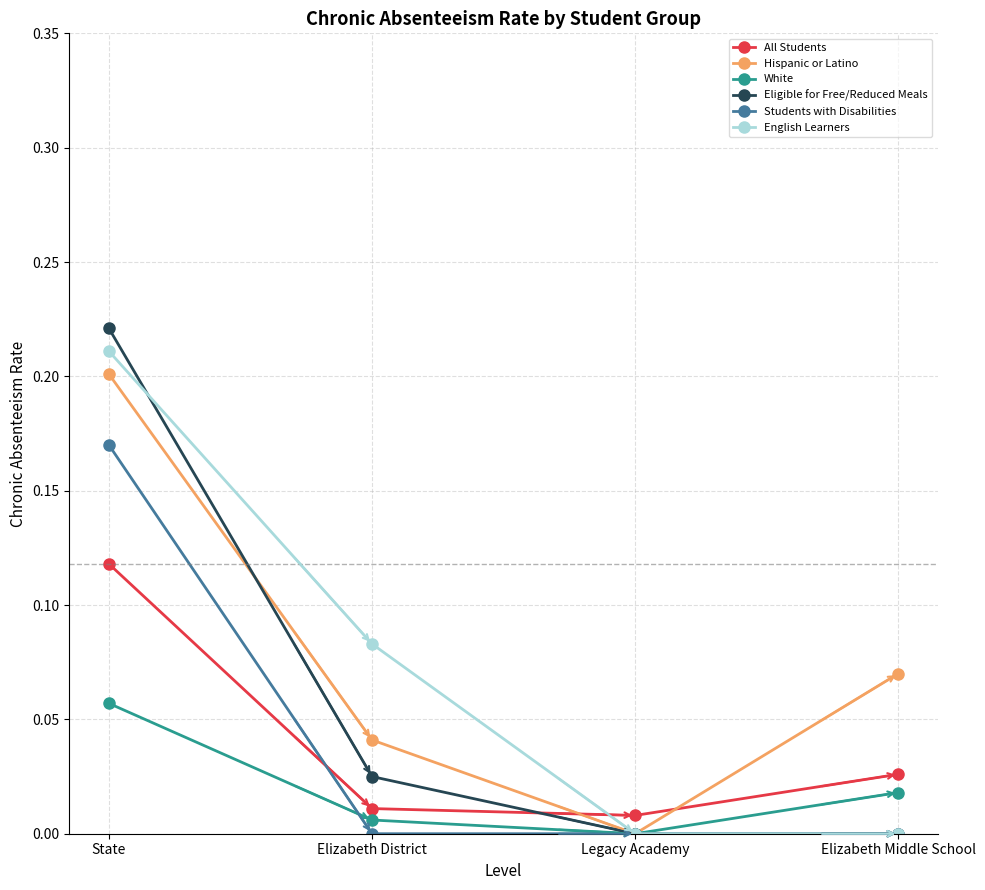

At which label does Hispanic or Latino reach its minimum?

Legacy Academy